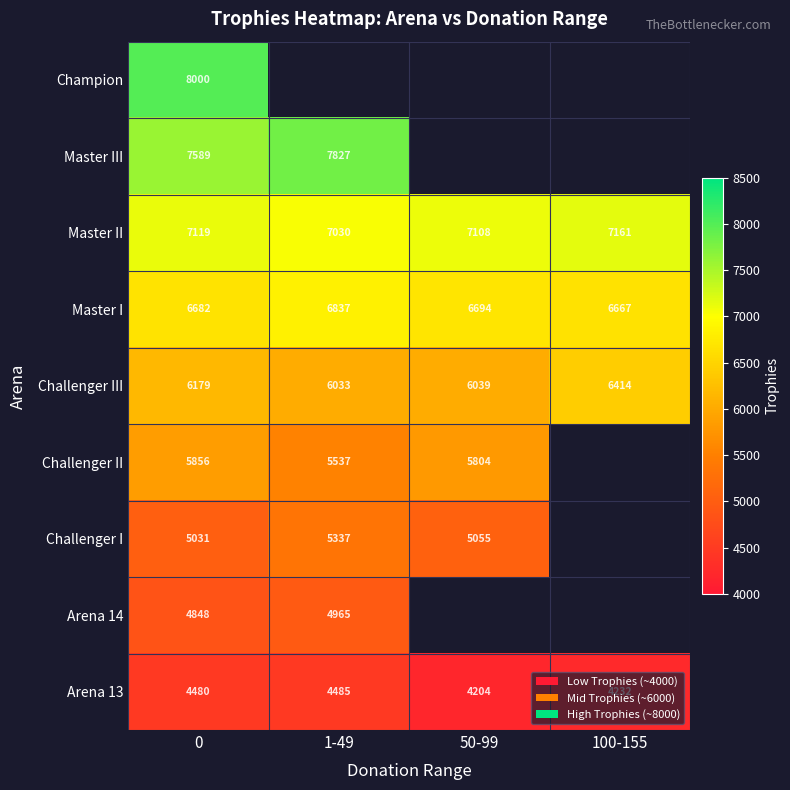

Where is Master I nearest to the value 6752?

50-99